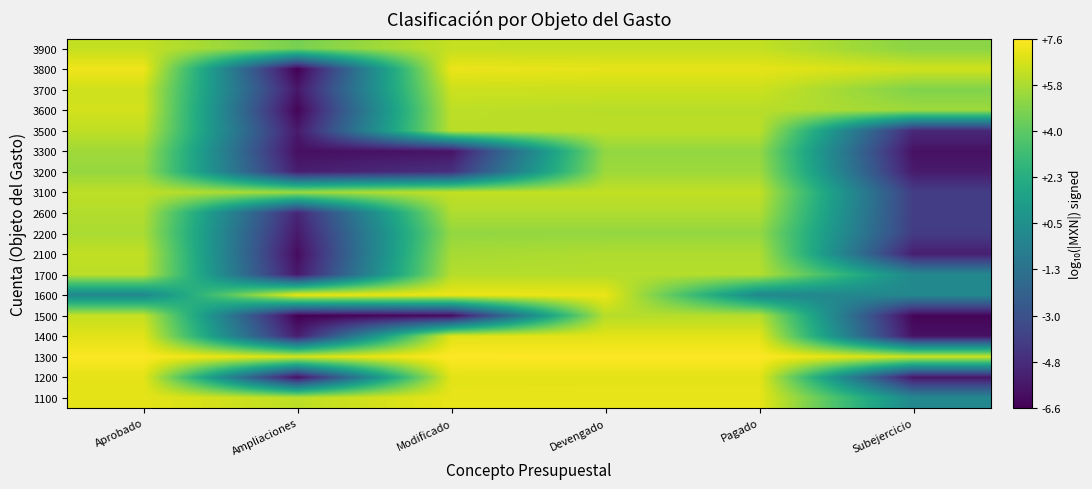

Count the number of data series in this chart.

18